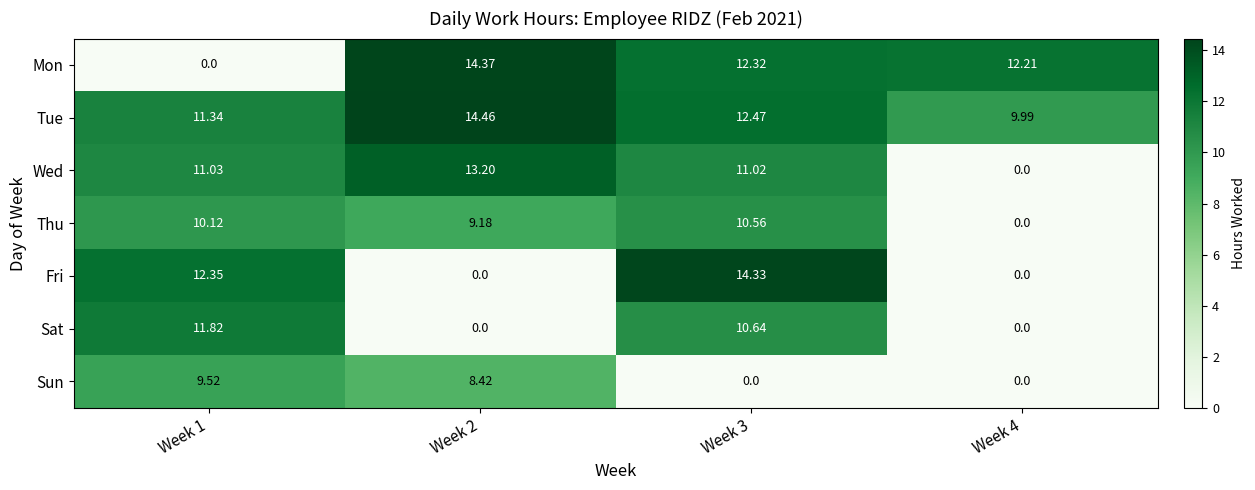

Which series has the largest range (max minus min)?

Mon